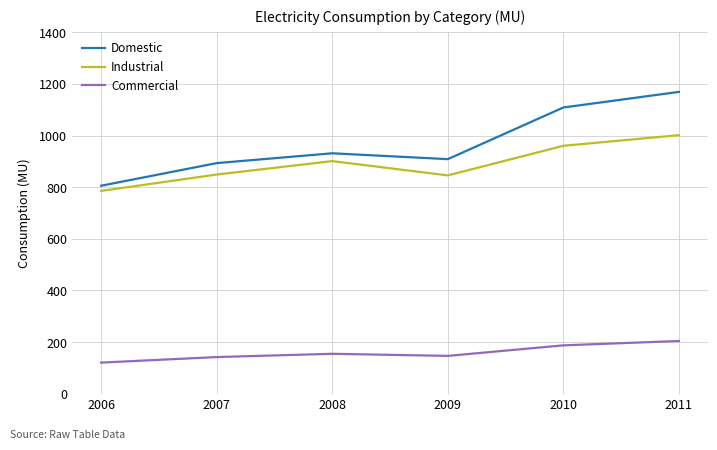

Which series has the largest total across all categories?

Domestic